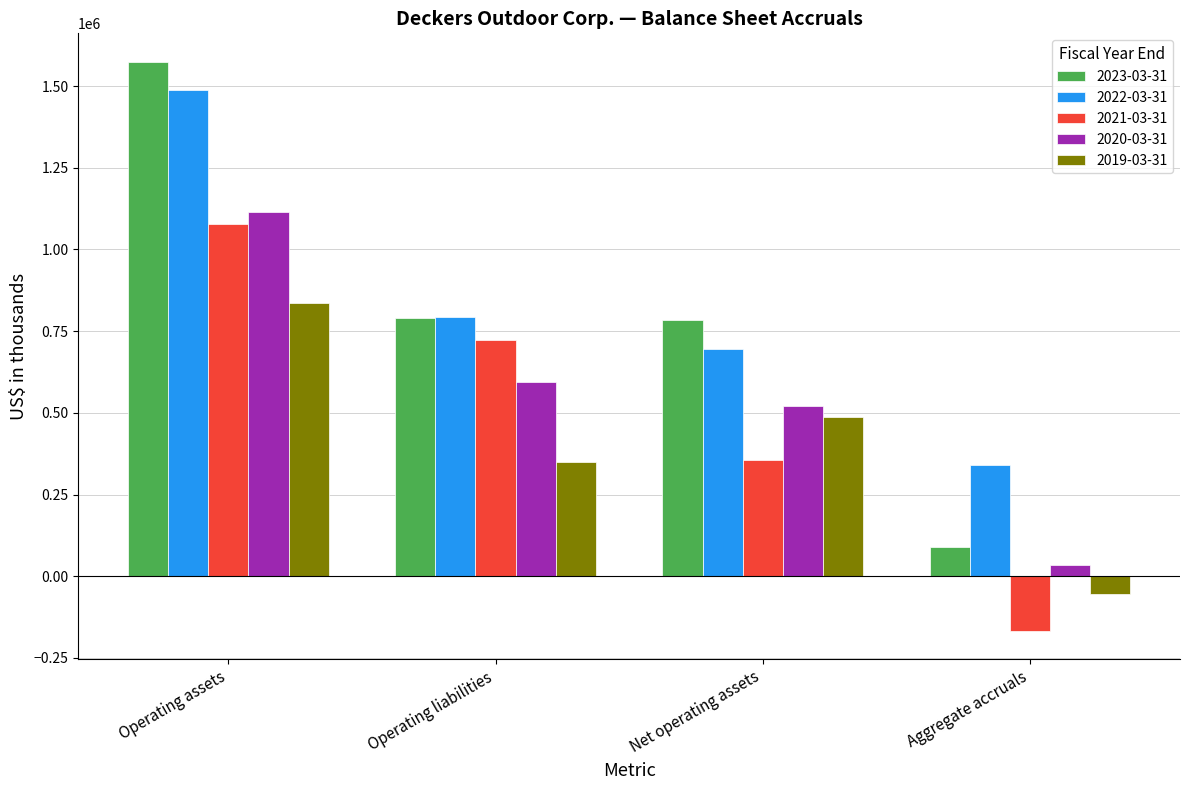

Rank the series by their maximum value, from highest to lowest.

2023-03-31, 2022-03-31, 2020-03-31, 2021-03-31, 2019-03-31